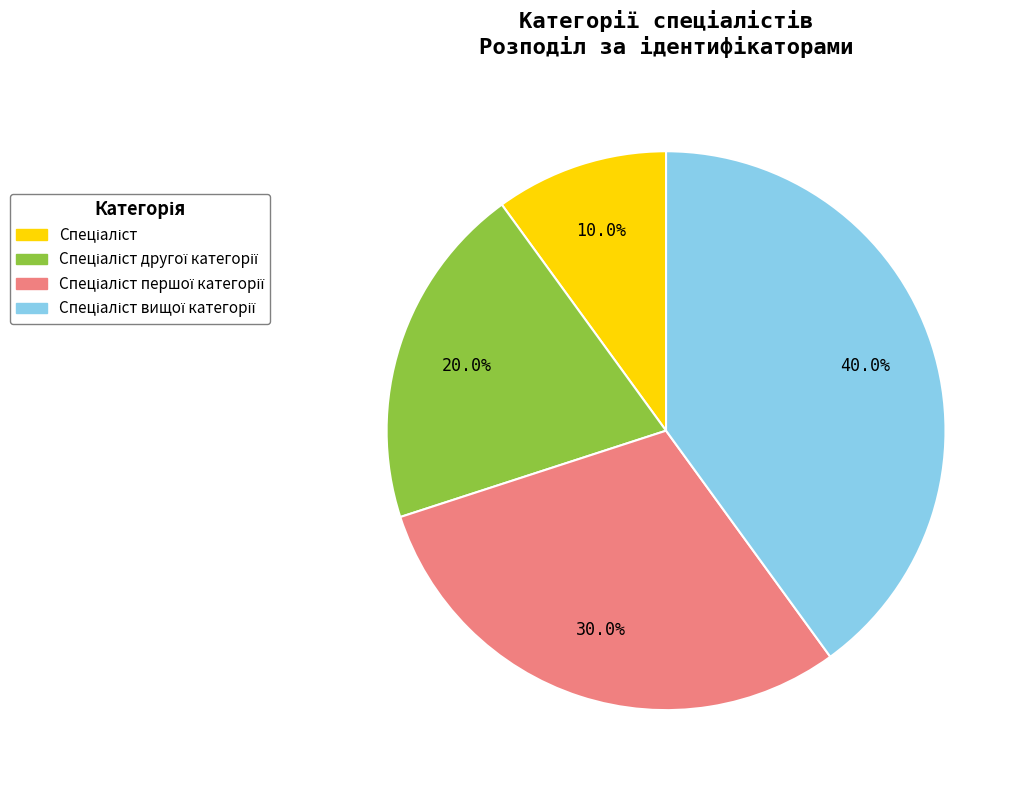

Is there a majority slice in this chart?

No